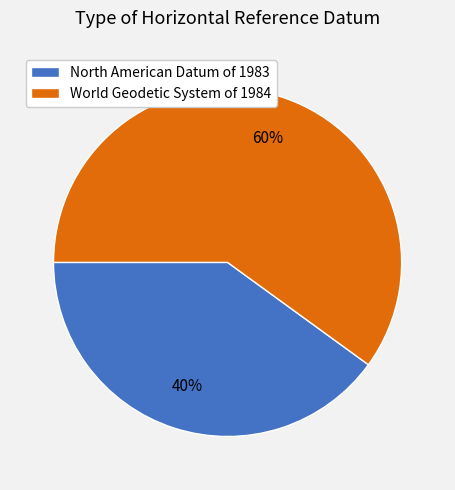

Count the number of slices in the pie.

2